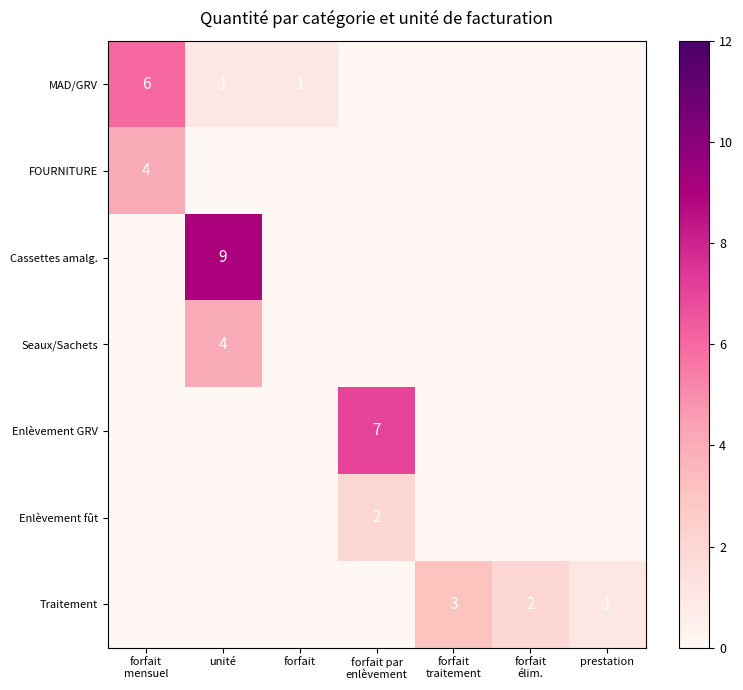

True or false: MAD/GRV has a value of 1 at forfait.

True